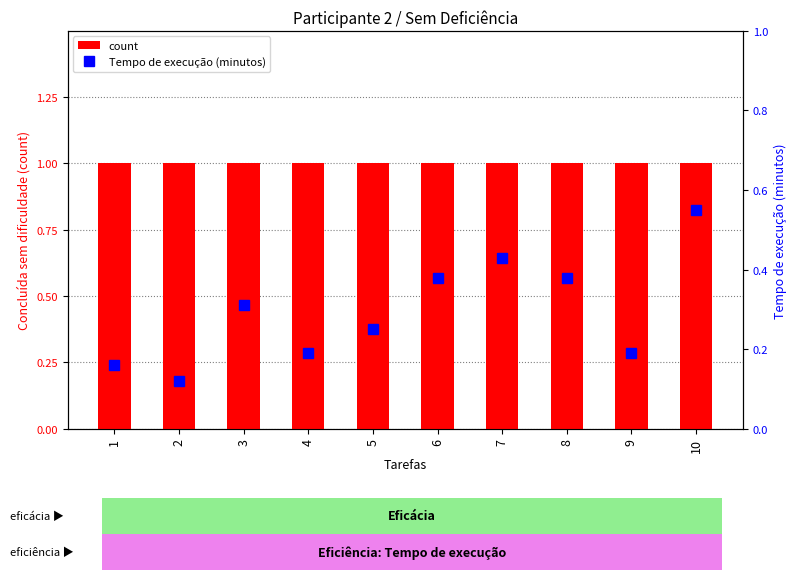

Rank the series by their average value, from lowest to highest.

Tempo de execução (minutos), count